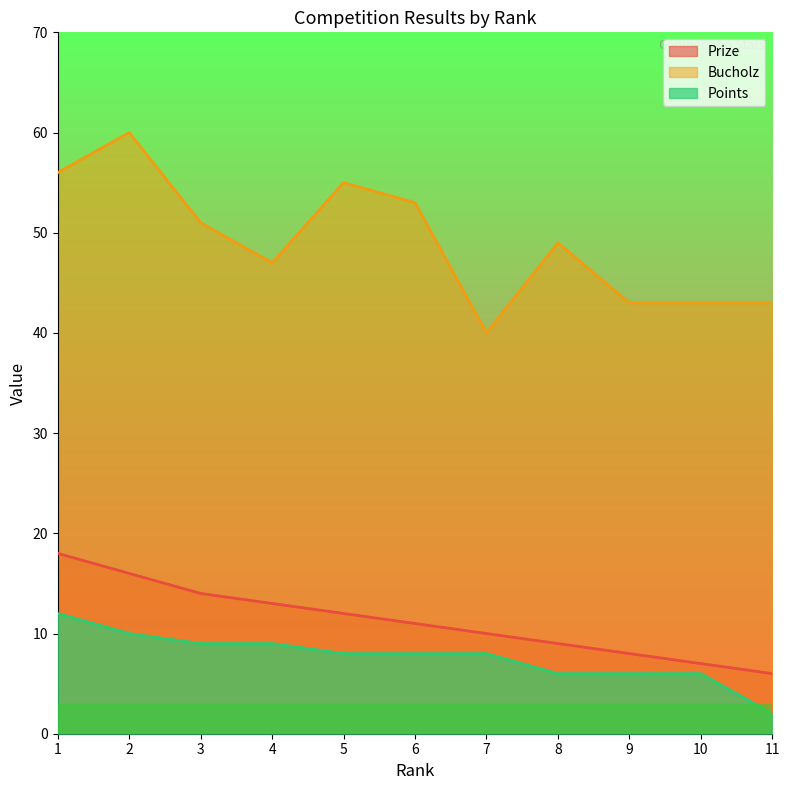

True or false: Bucholz has more than 2 points higher than both neighbors.

True